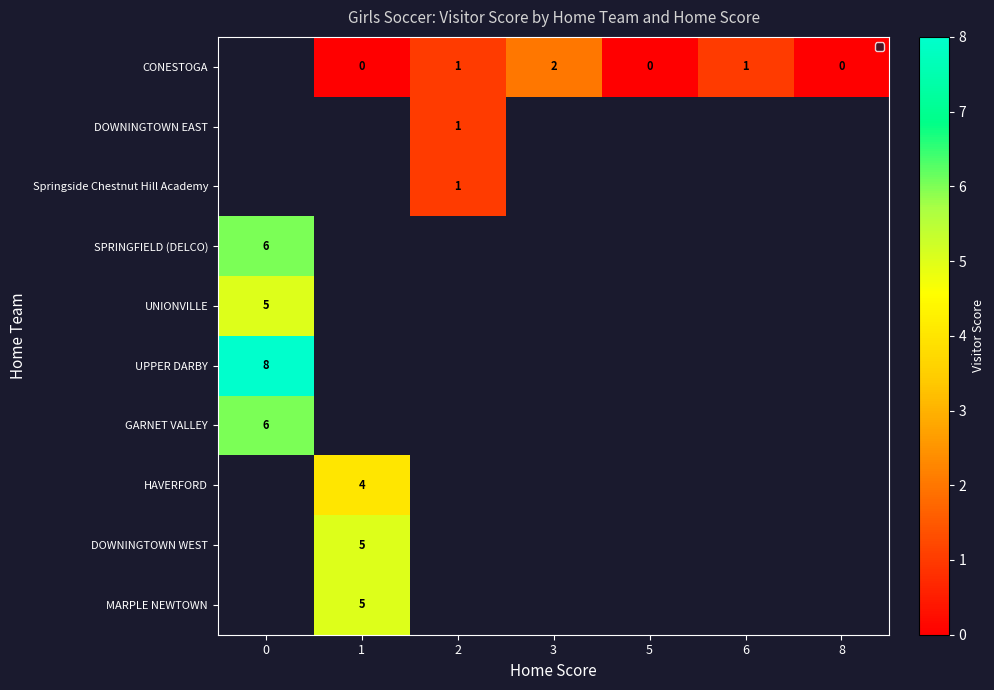

How many positive values does the DOWNINGTOWN EAST series have?

1